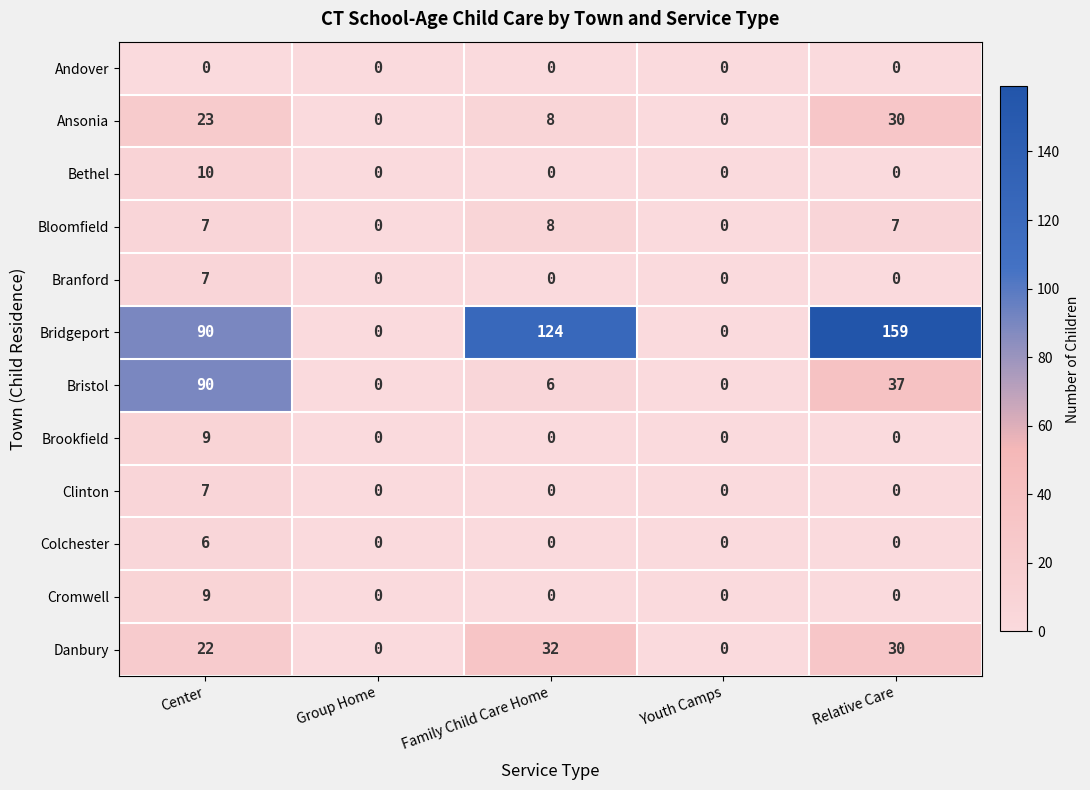

At which category is the sum across all series the highest?

Center